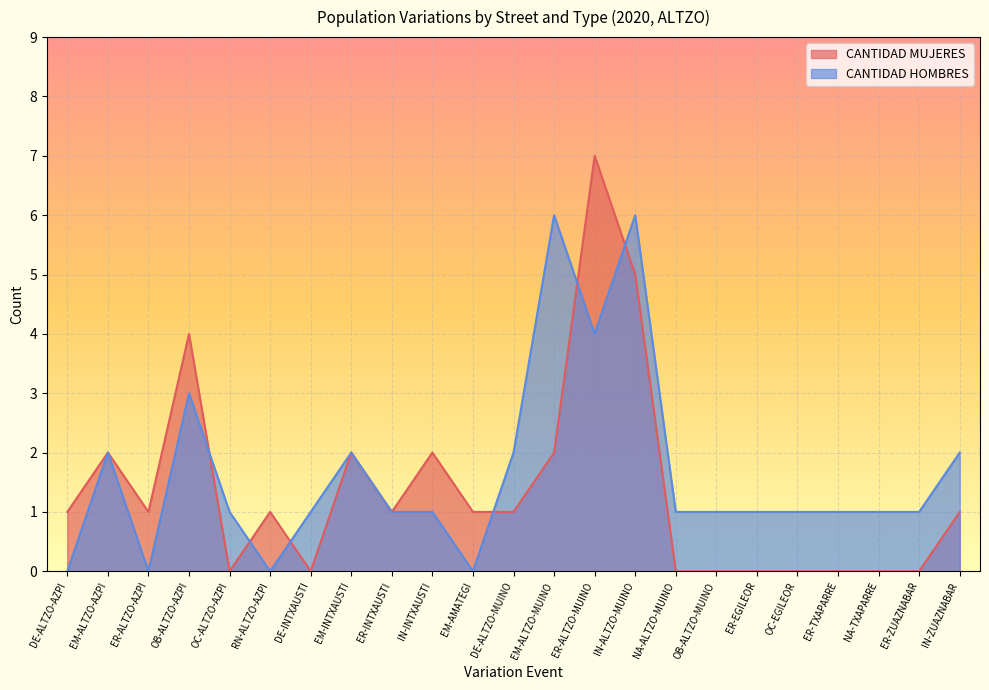

Which label corresponds to the smallest value in the chart?

OC-ALTZO-AZPI